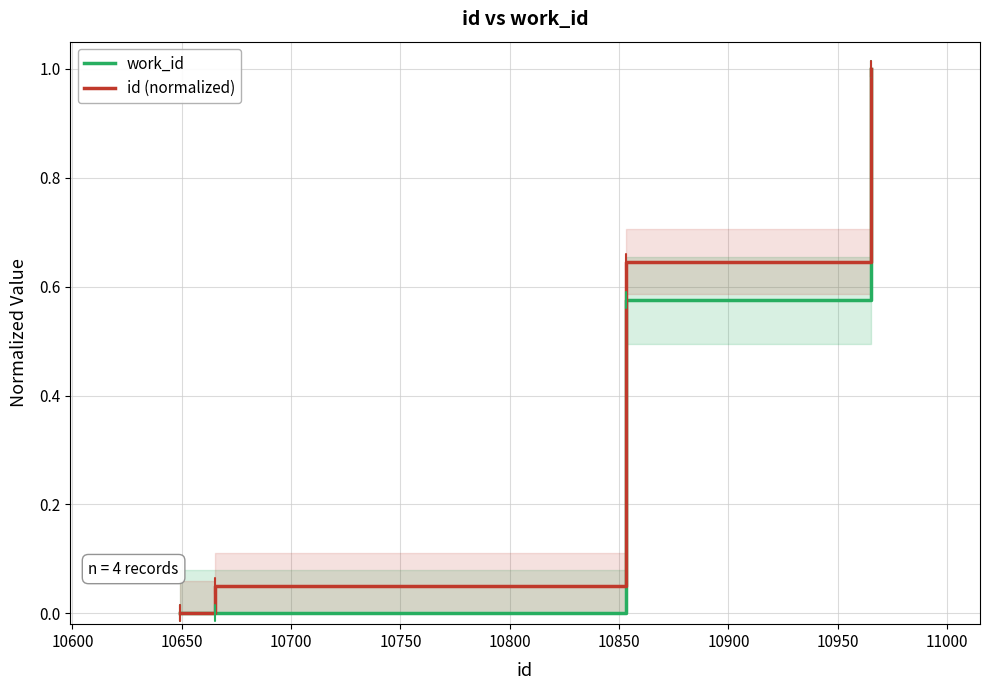

What is the highest value of the work_id series?

1.0